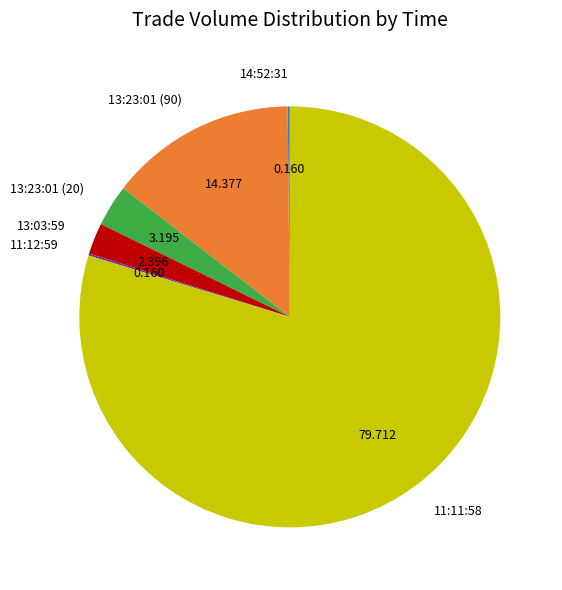

Does any single category account for the majority?

Yes